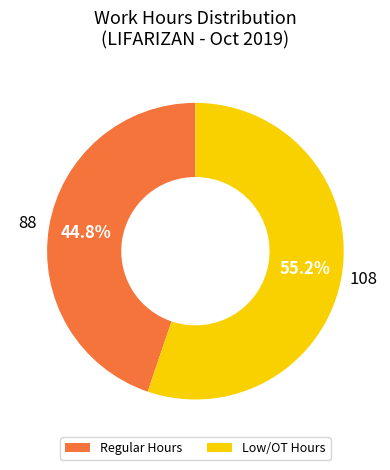

Which category has the biggest portion of the pie?

Low/OT Hours